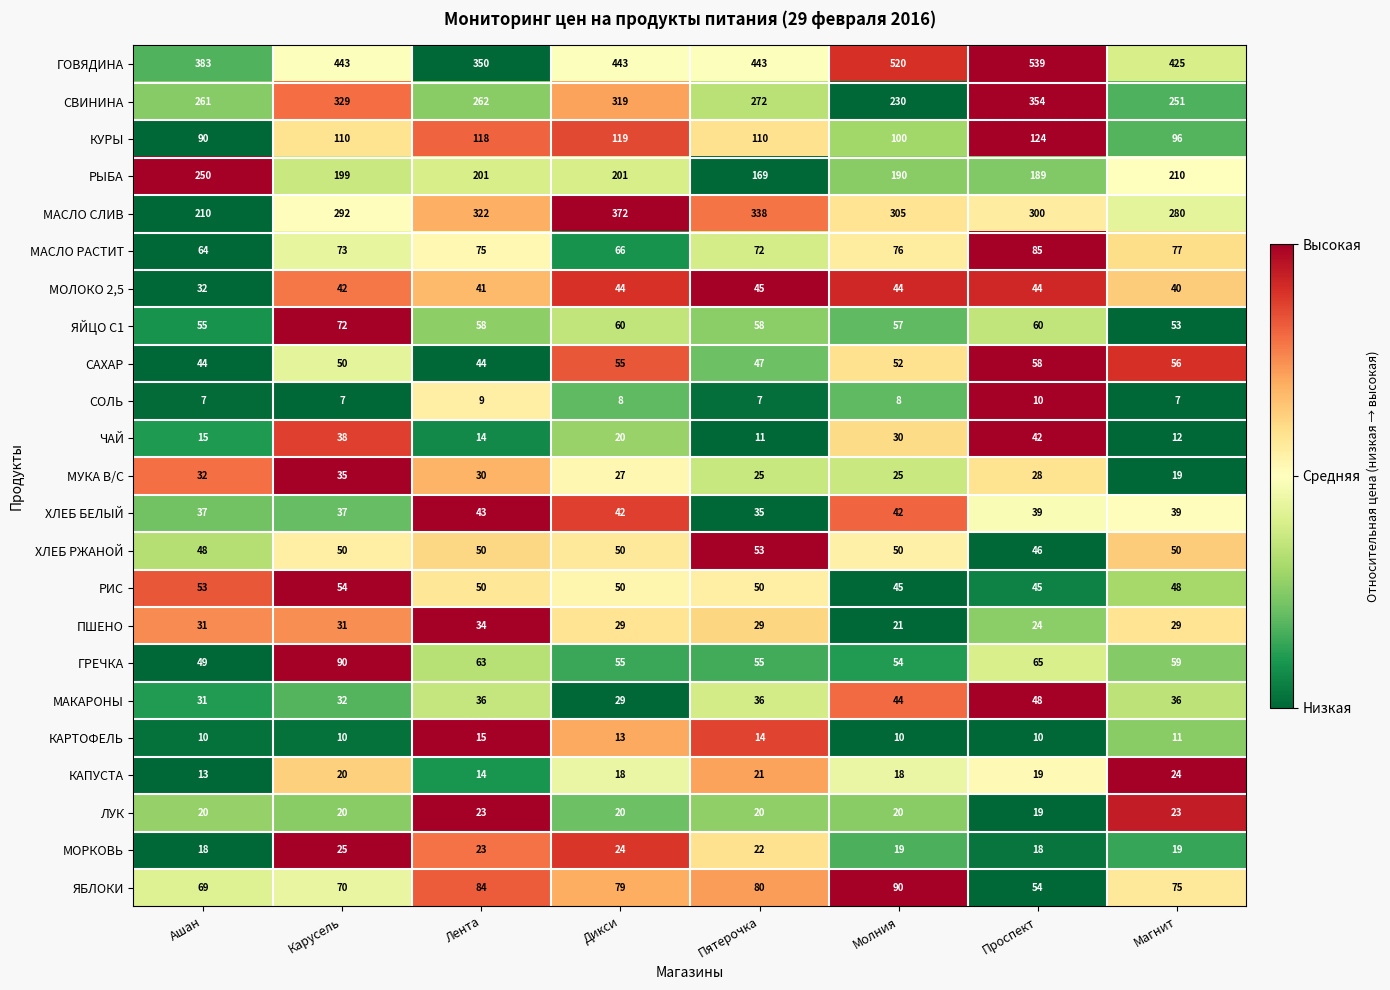

What is the spread (max minus min) of values at Молния?

512